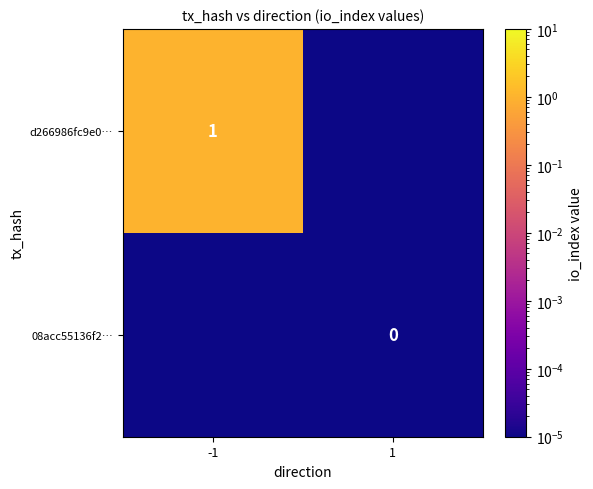

True or false: d266986fc9e0… has a value of 1.4 at -1.

False